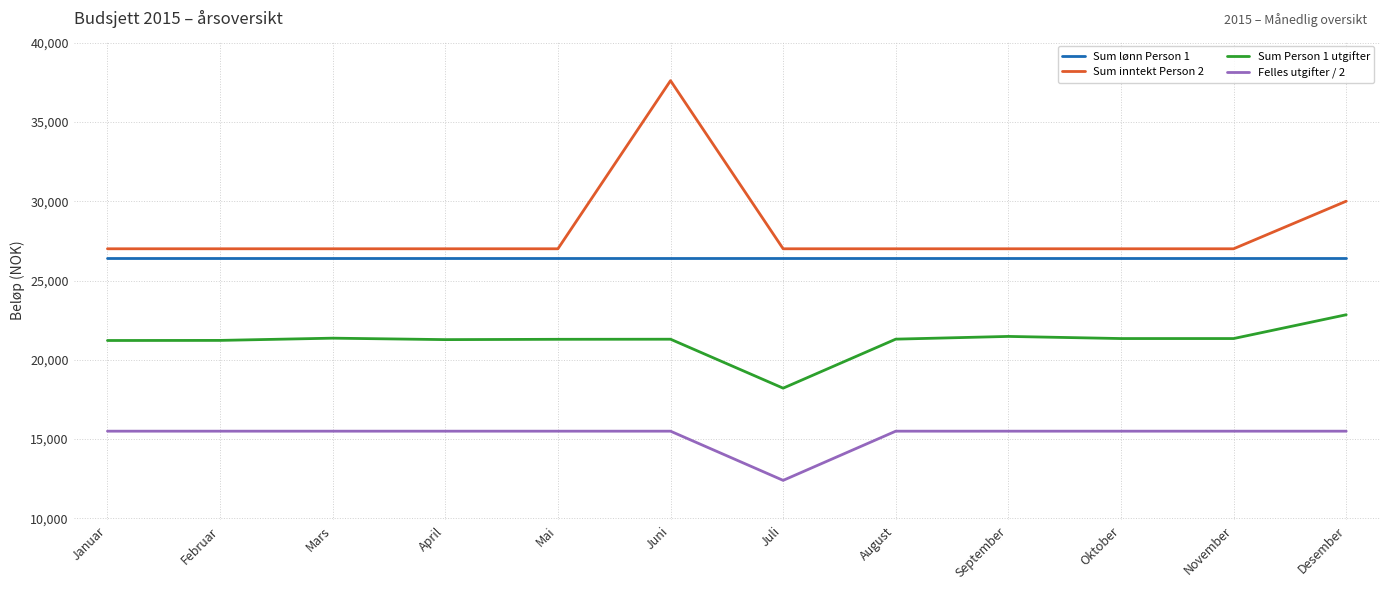

What are all the series names shown in the legend?

Sum lønn Person 1, Sum inntekt Person 2, Sum Person 1 utgifter, Felles utgifter / 2